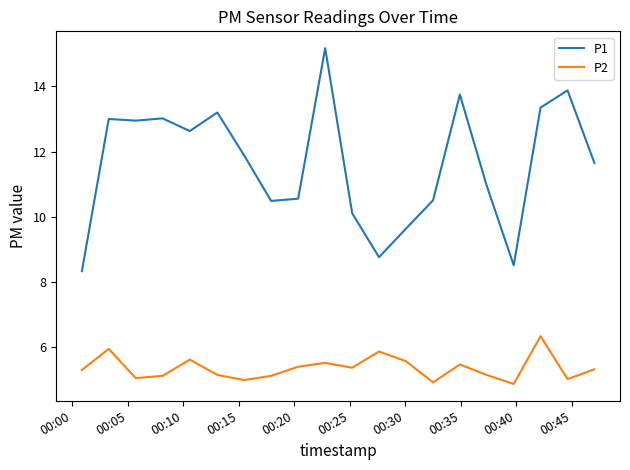

Rank the series by their maximum value, from lowest to highest.

P2, P1